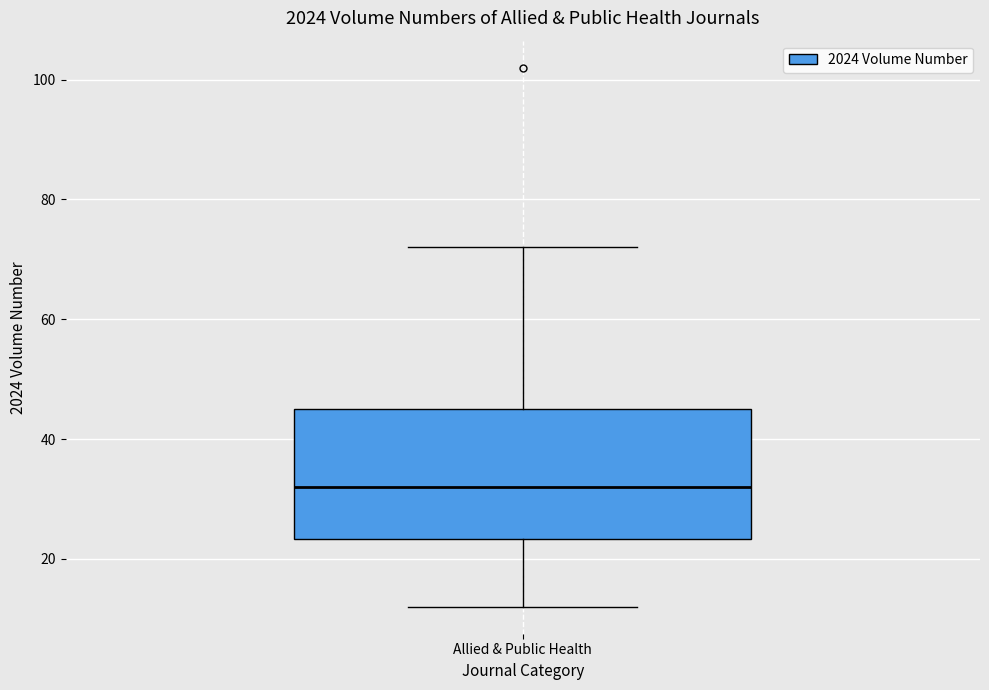

Transcribe this box plot: give where the median line is, the range the box spans, and where the two whiskers end, as read against the y-axis. The values are not printed on the chart, so give them approximately, as read against the axis.

median 32, box 24 to 46, whiskers 12 to 72